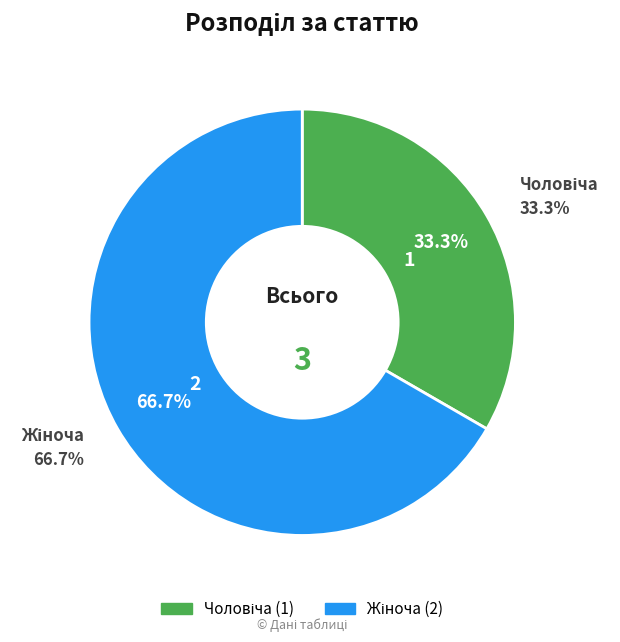

What percentage do Жіноча and Чоловіча together represent?

100.0%